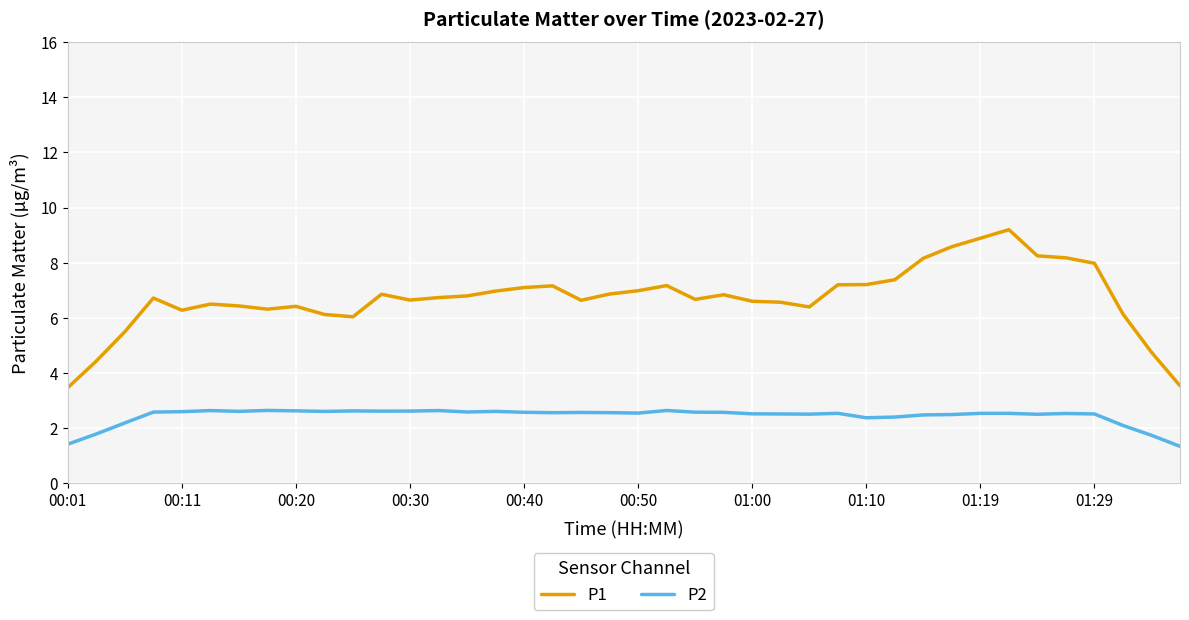

What is the difference between the maximum and minimum values in the P1 series?

5.7